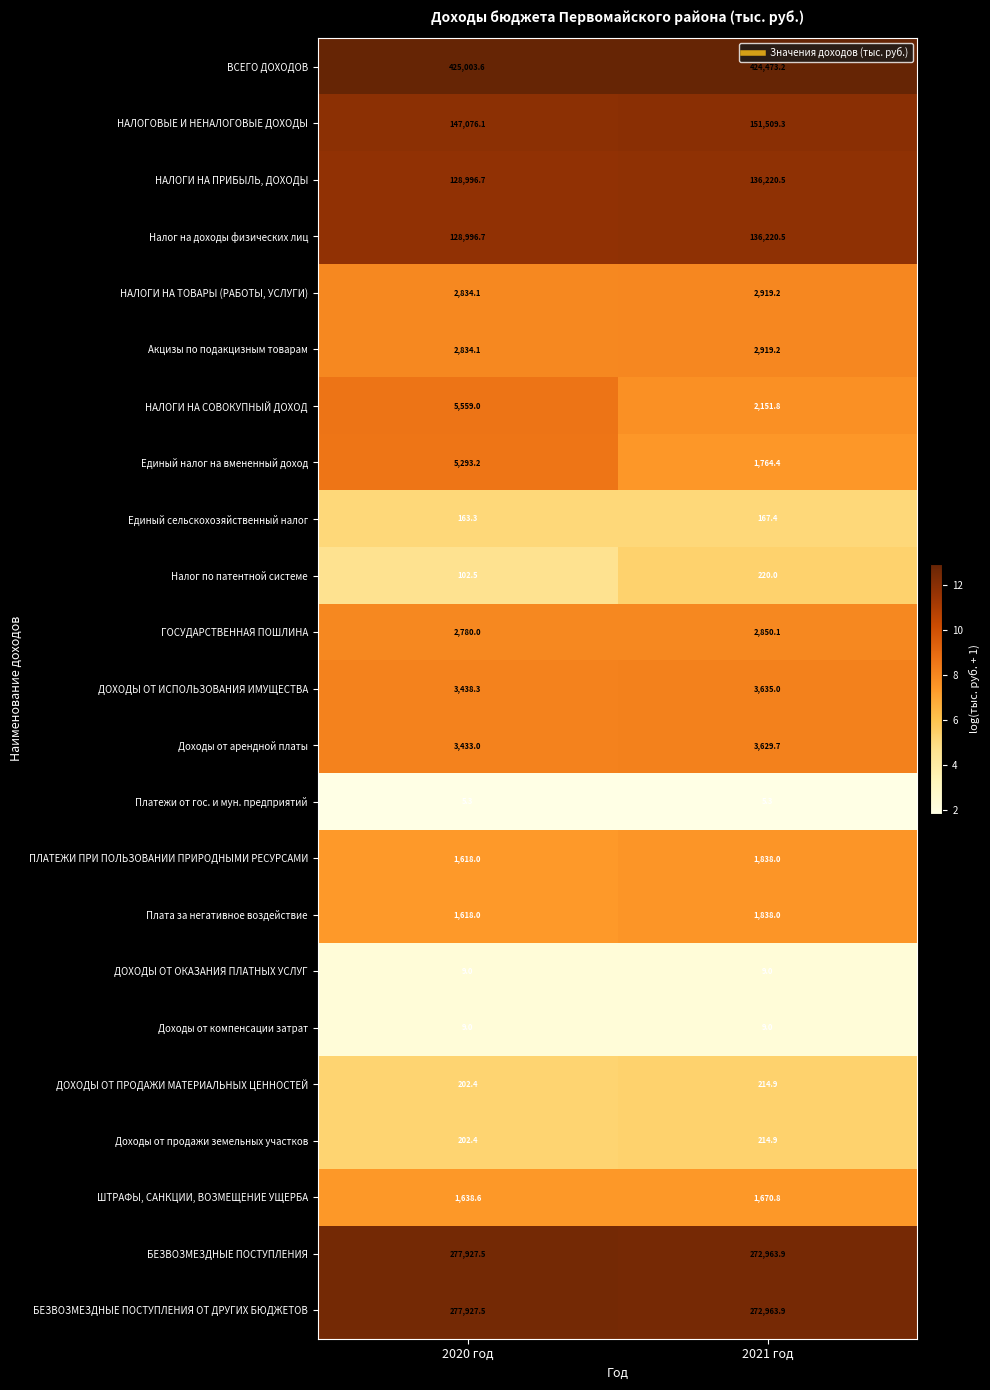

List the labels in order of ДОХОДЫ ОТ ИСПОЛЬЗОВАНИЯ ИМУЩЕСТВА value, smallest first.

2020 год, 2021 год